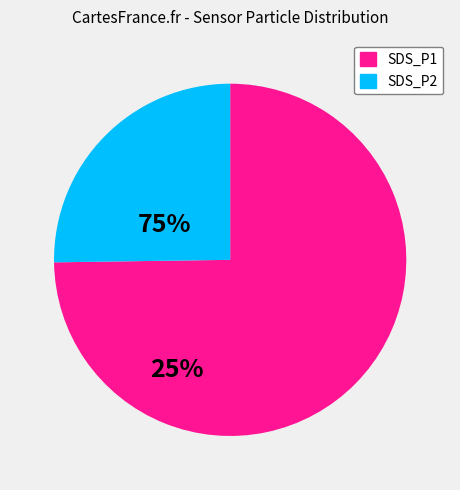

Is the sum of SDS_P1 and SDS_P2 greater than half?

Yes